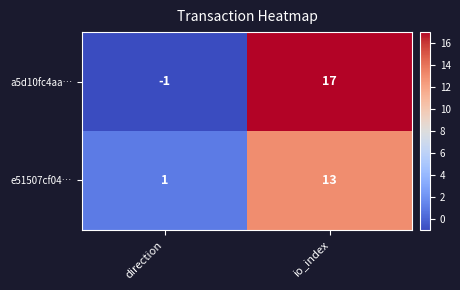

Reading left to right, list all the values displayed in this chart.

a5d10fc4aa…: direction=-1	io_index=17
e51507cf04…: direction=1	io_index=13